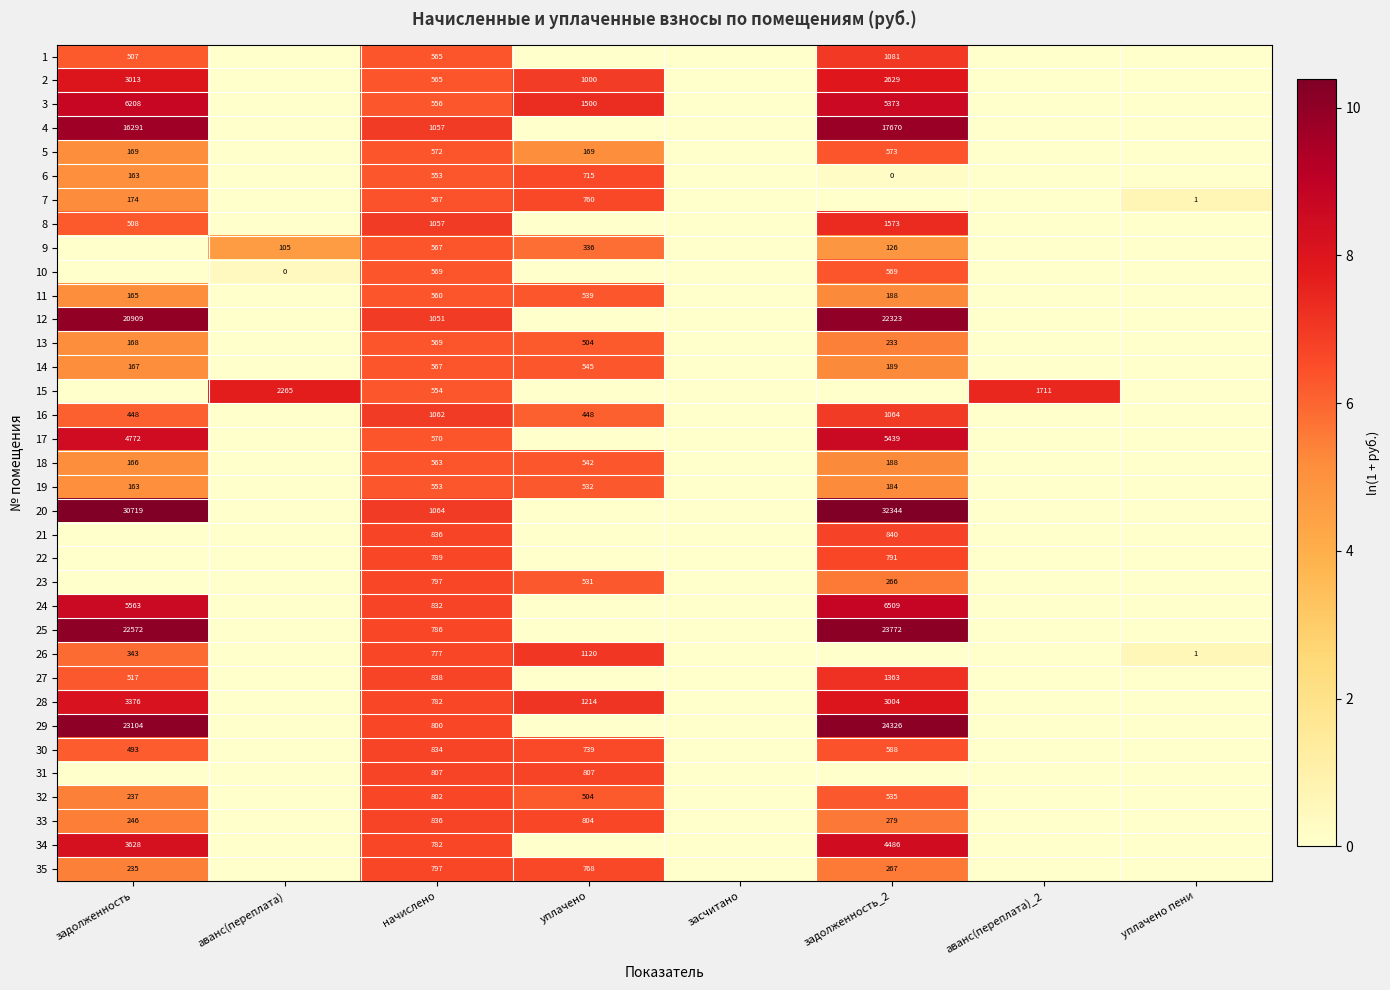

Is it true that 21 equals 194 at задолженность_2?

False